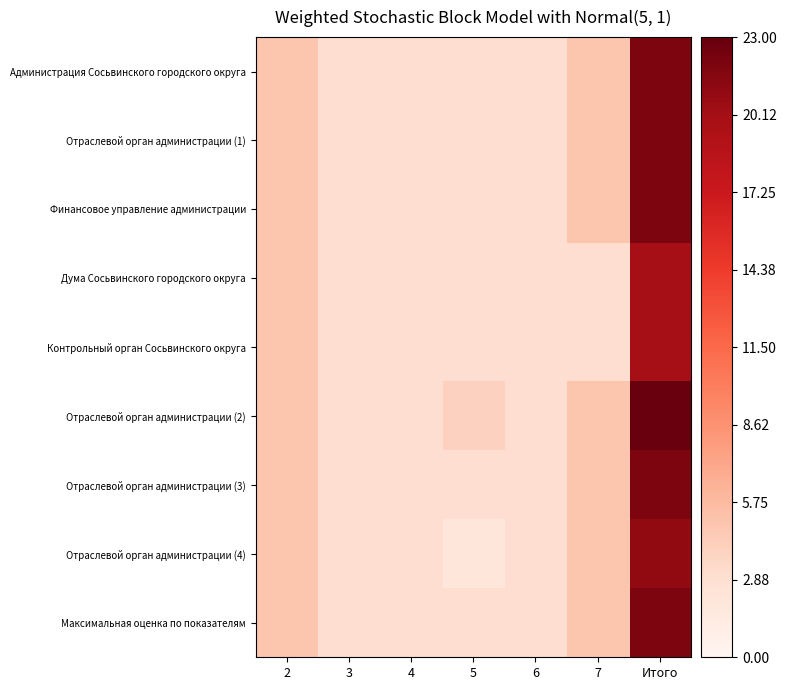

List the series in order of their peak value, highest first.

Отраслевой орган администрации (2), Администрация Сосьвинского городского округа, Отраслевой орган администрации (1), Финансовое управление администрации, Отраслевой орган администрации (3), Максимальная оценка по показателям, Отраслевой орган администрации (4), Дума Сосьвинского городского округа, Контрольный орган Сосьвинского округа